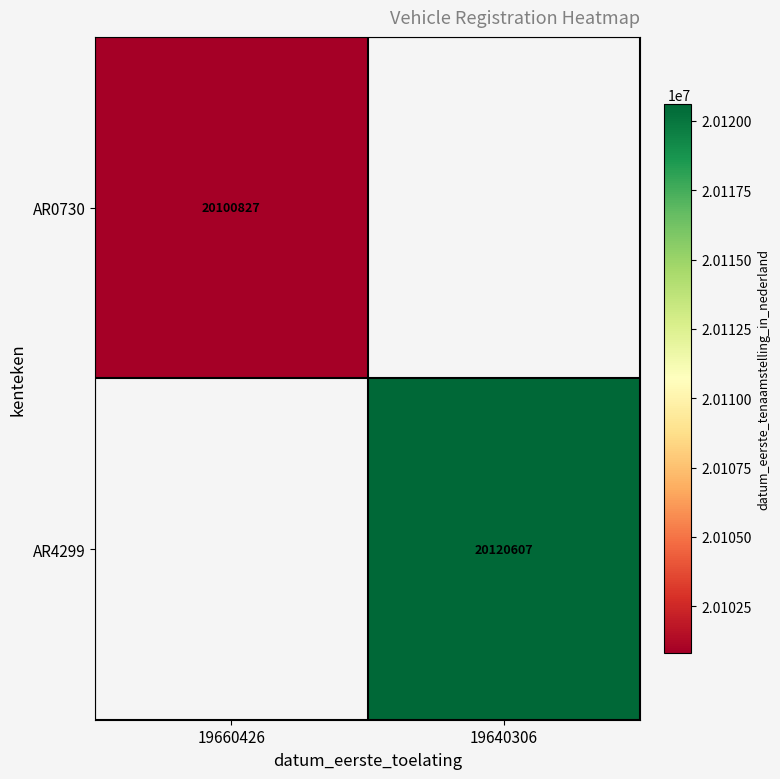

Is it true that AR0730 equals 20100827 at 19660426?

True